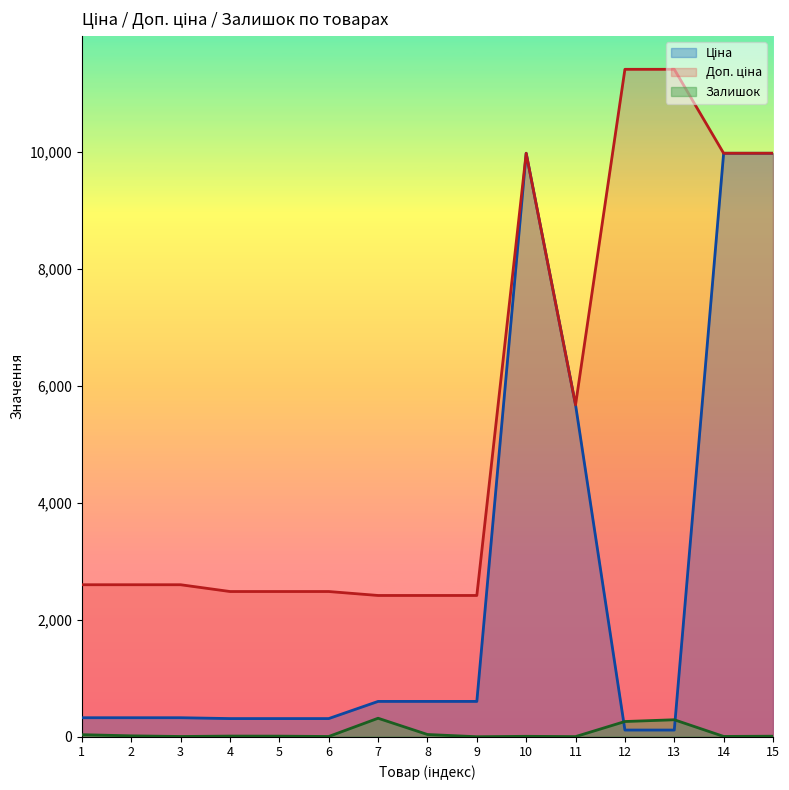

How many lines are shown in the chart?

3